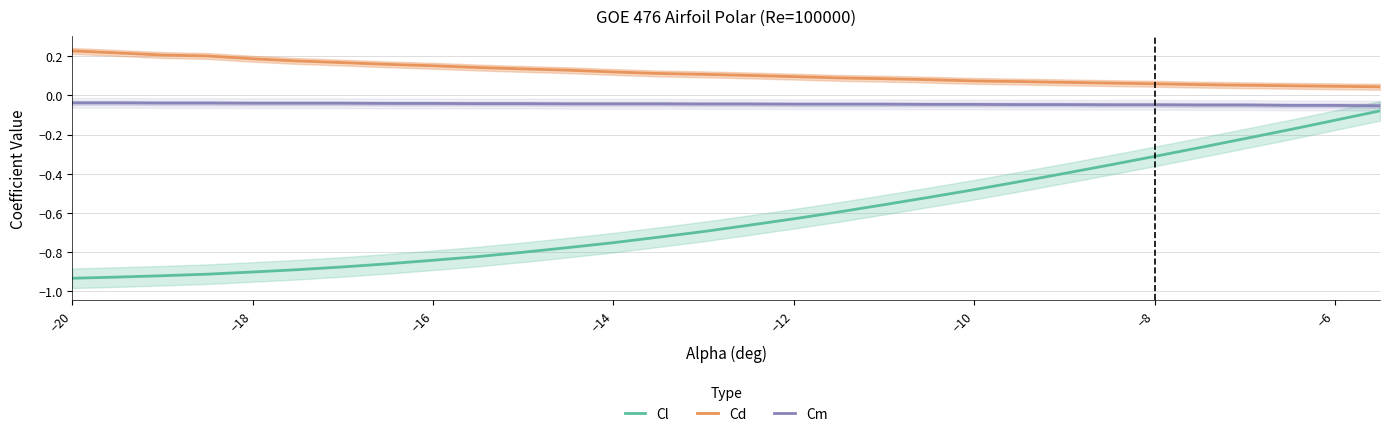

True or false: Cl and Cd intersect in this chart.

False